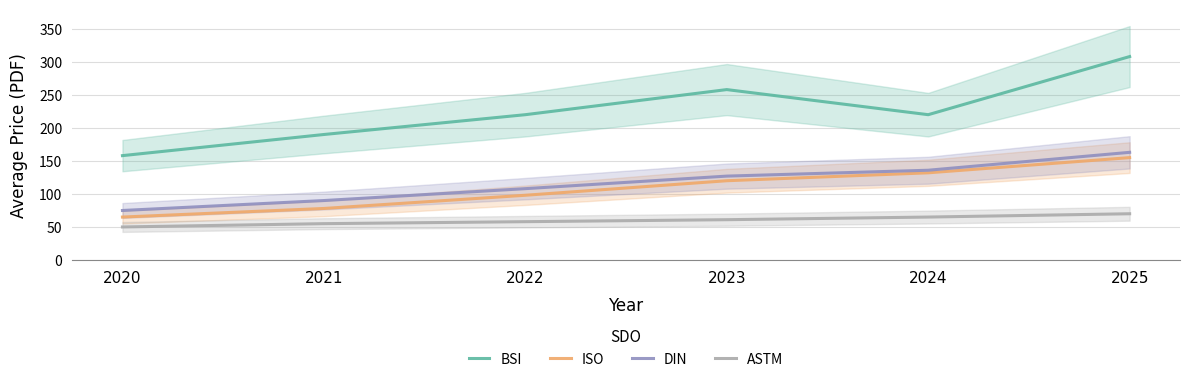

How many interior local peaks does the BSI series have?

1